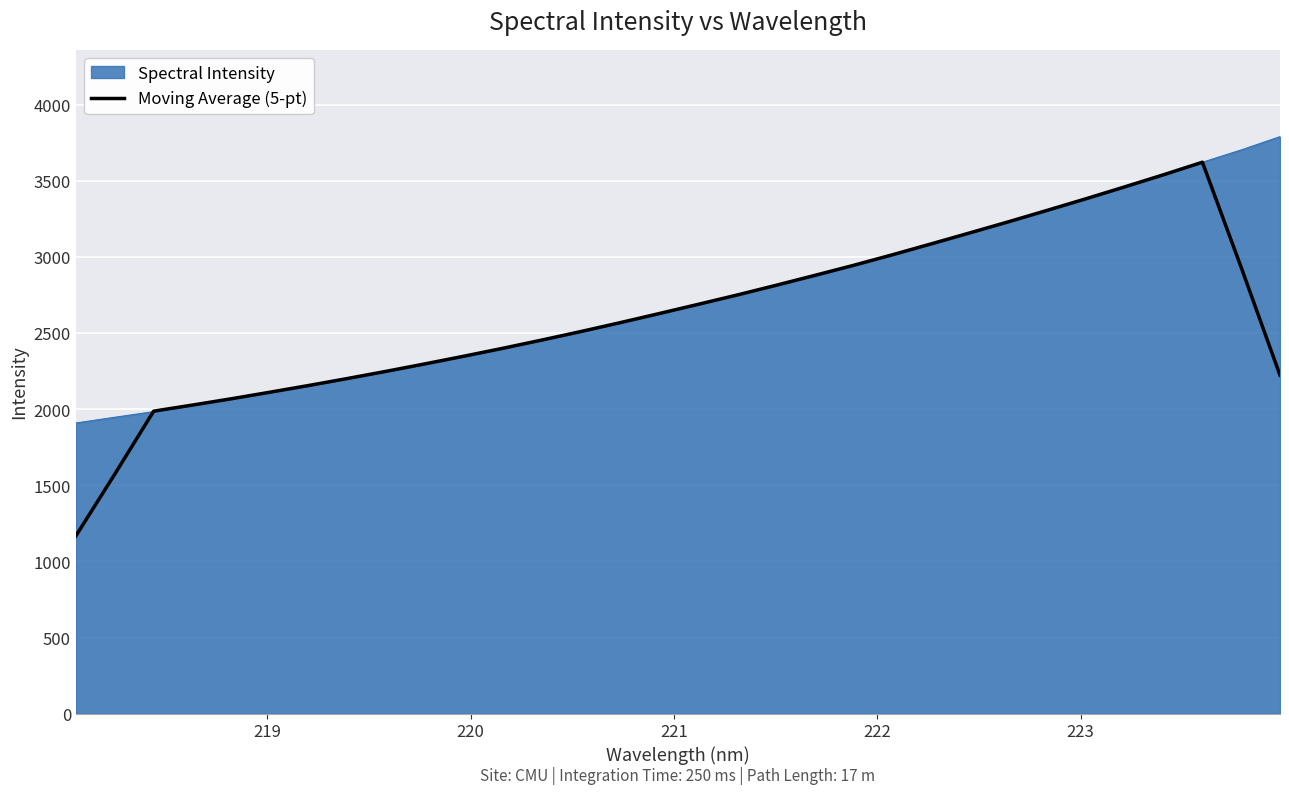

How many lines are shown in the chart?

2